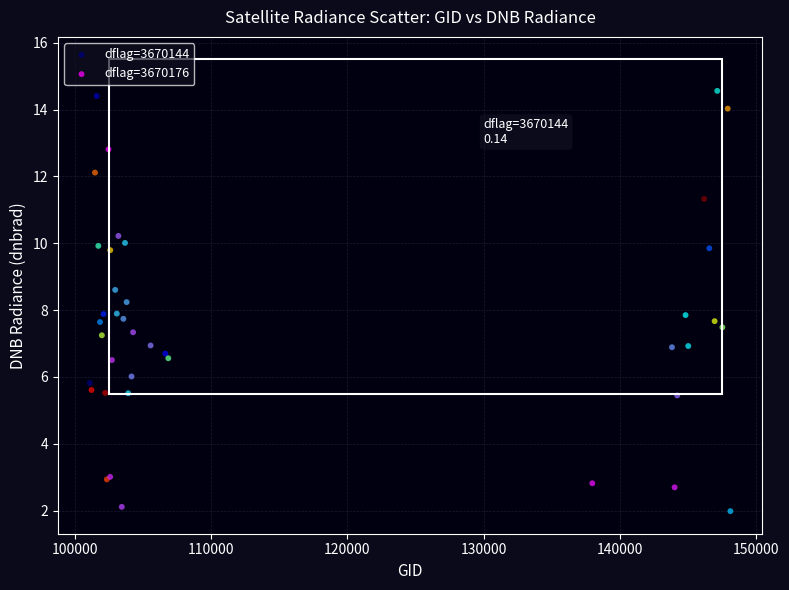

Which series has the largest Y range (max minus min)?

dflag=3670144